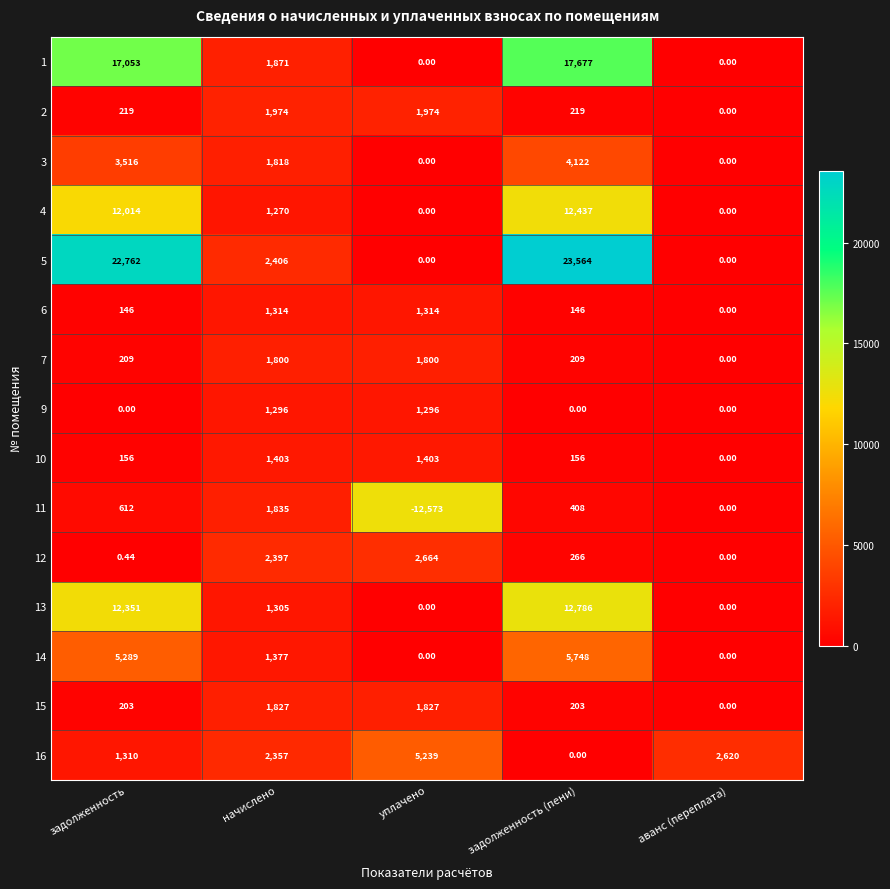

At which category does the chart reach its peak across all series?

задолженность (пени)